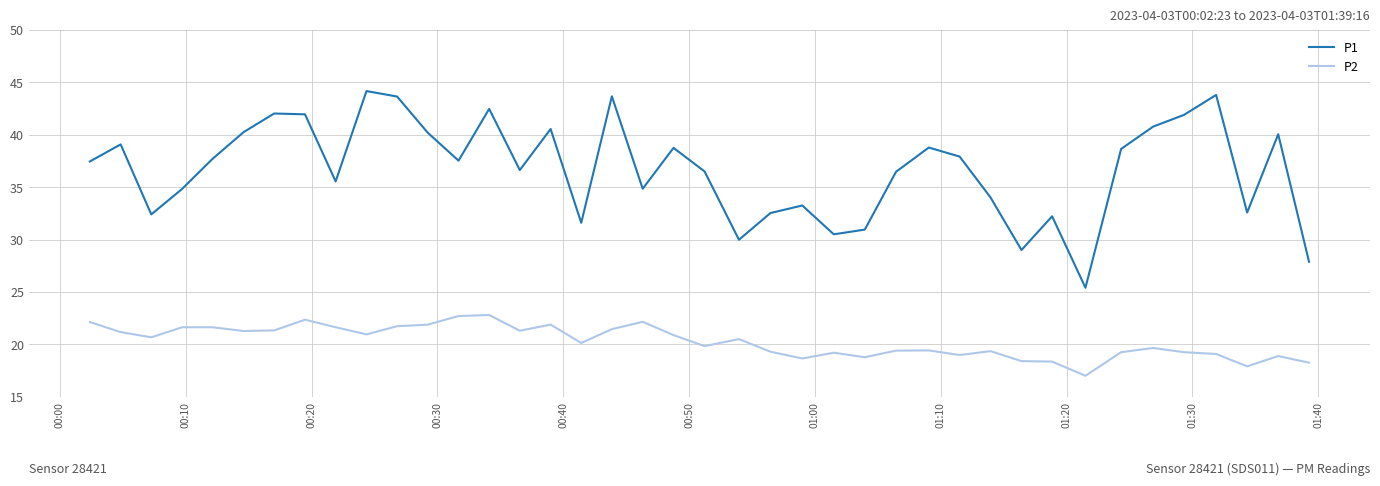

Which series has the largest total across all categories?

P1